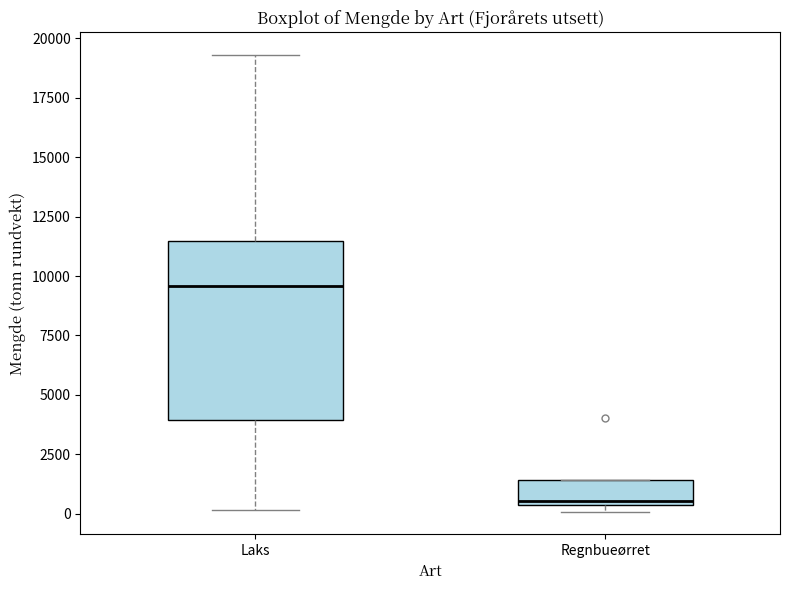

Reading left to right, read every box against the y-axis: the position of its median line, the range the box covers, and the ends of its whiskers. The values are not printed on the chart, so give them approximately, as read against the axis.

Laks: median 9500, box 4000 to 11500, whiskers 0 to 19500
Regnbueørret: median 500, box 500 to 1500, whiskers 0 to 1500